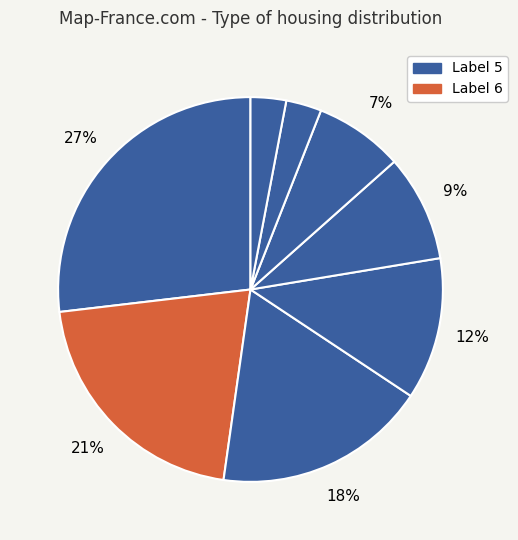

Is there a majority slice in this chart?

No